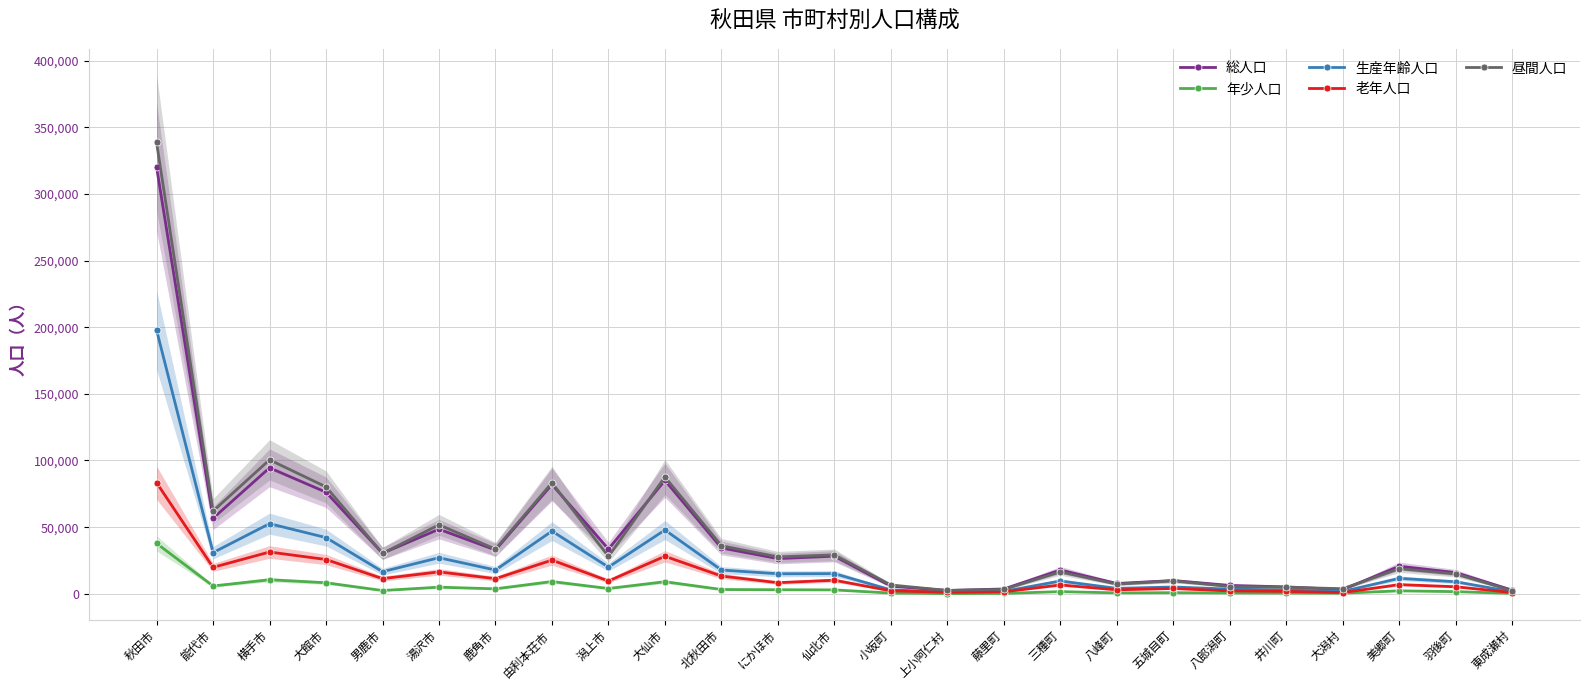

At which category does the chart reach its minimum across all series?

上小阿仁村